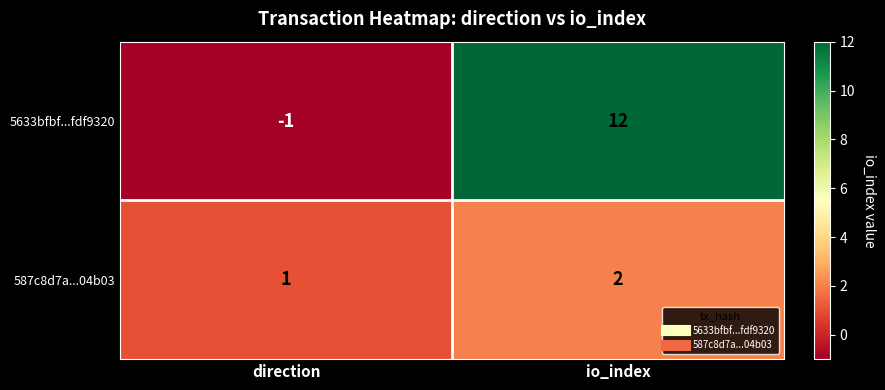

What is the spread (max minus min) of values at io_index?

10